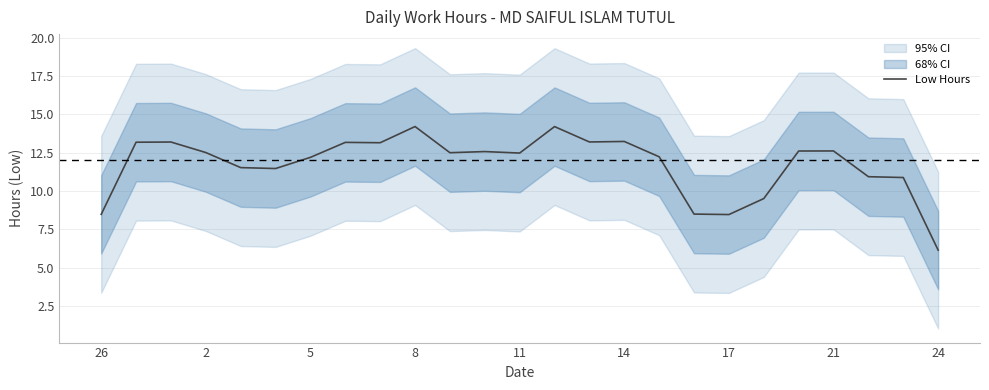

The Low Hours series shows 16.8 at 5. True or false?

False